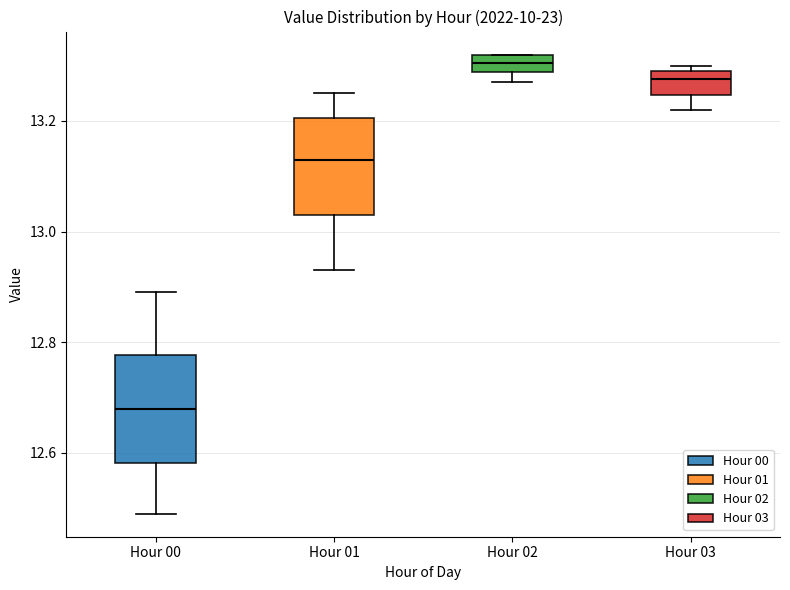

Which box's median line is the lowest?

Hour 00